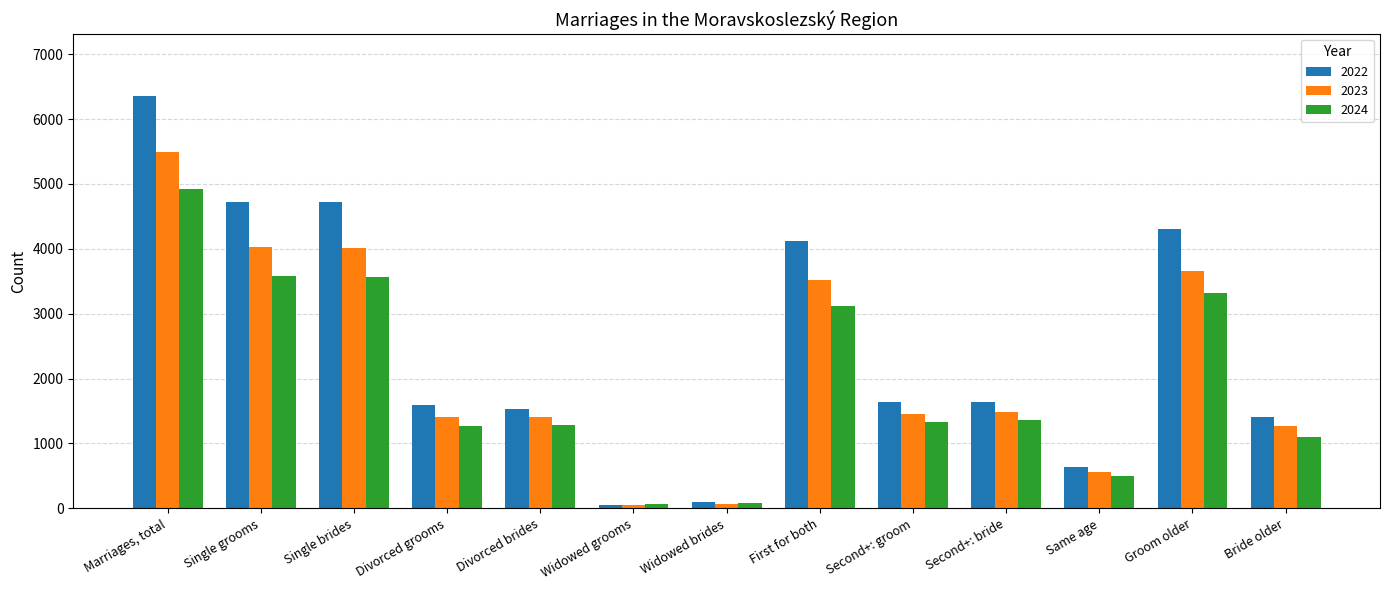

How many data points in 2024 are less than 1333?

6